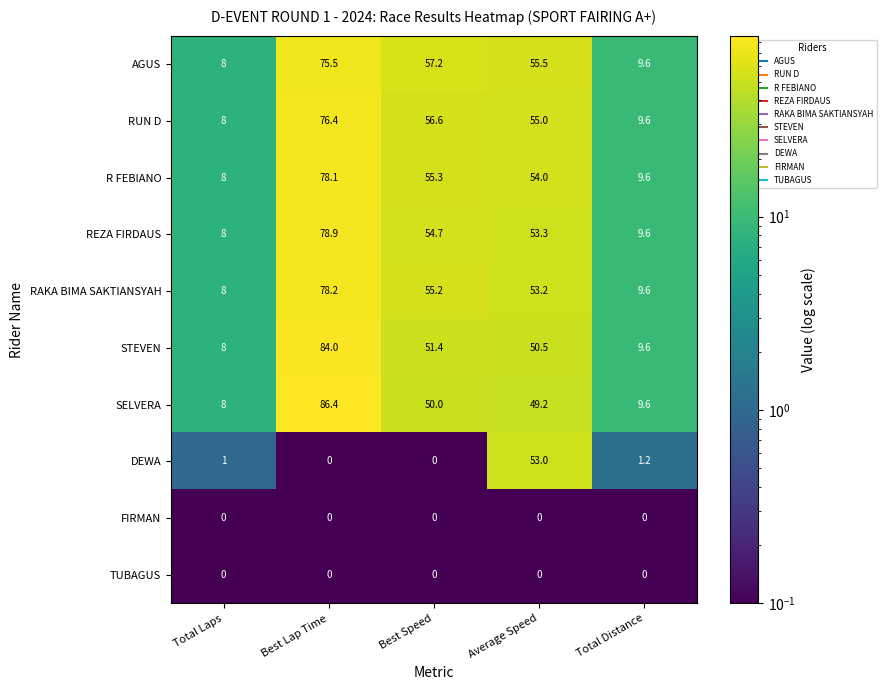

Rank the categories by RUN D value from lowest to highest.

Total Laps, Total Distance, Average Speed, Best Speed, Best Lap Time